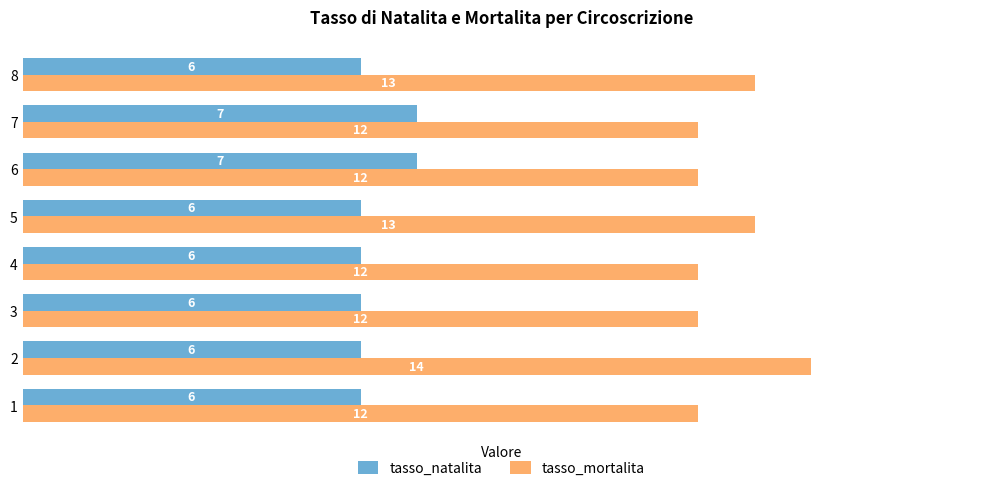

What is the maximum value shown in the chart?

14